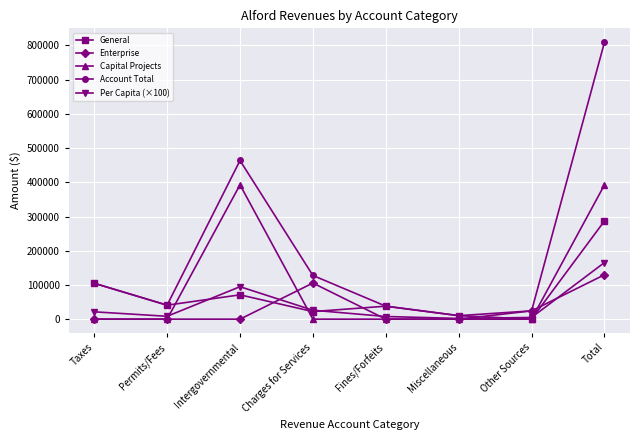

Rank the series by their maximum value, from highest to lowest.

Account Total, Capital Projects, General, Per Capita (×100), Enterprise